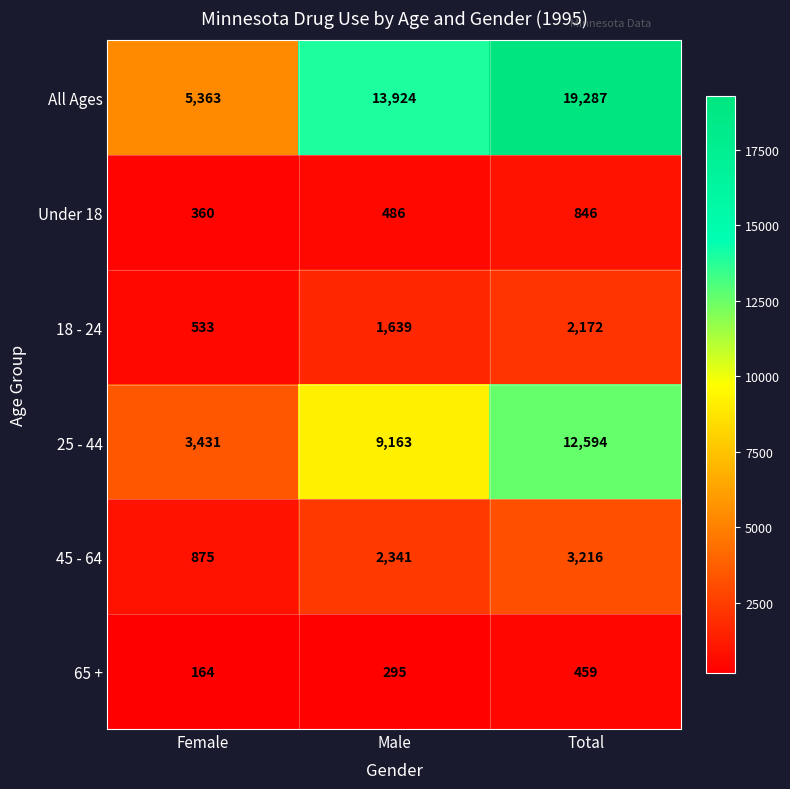

Reading right to left, what are all the values shown in this chart?

All Ages: 19287	13924	5363
Under 18: 846	486	360
18 - 24: 2172	1639	533
25 - 44: 12594	9163	3431
45 - 64: 3216	2341	875
65 +: 459	295	164